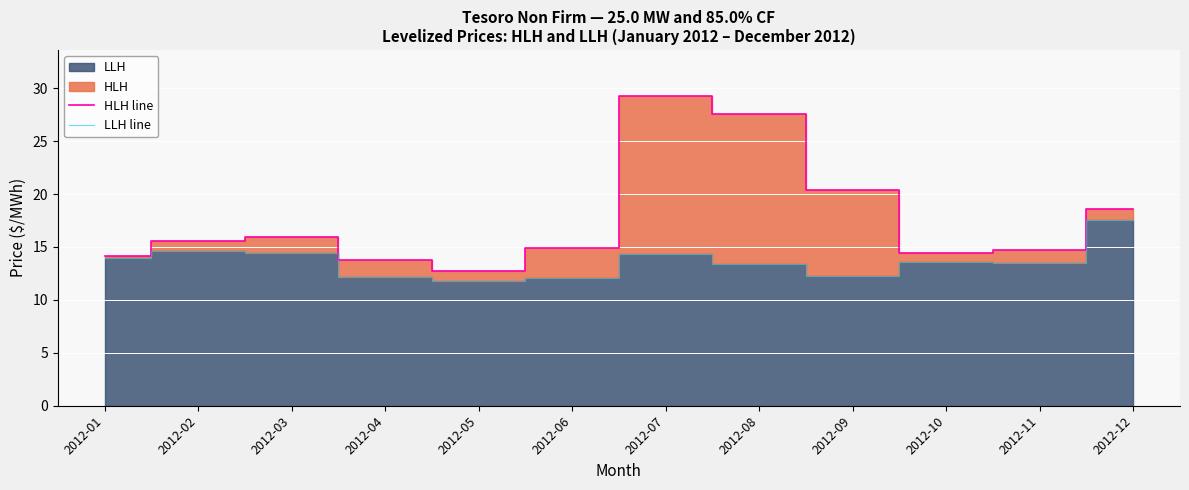

Which series has the largest range (max minus min)?

HLH line